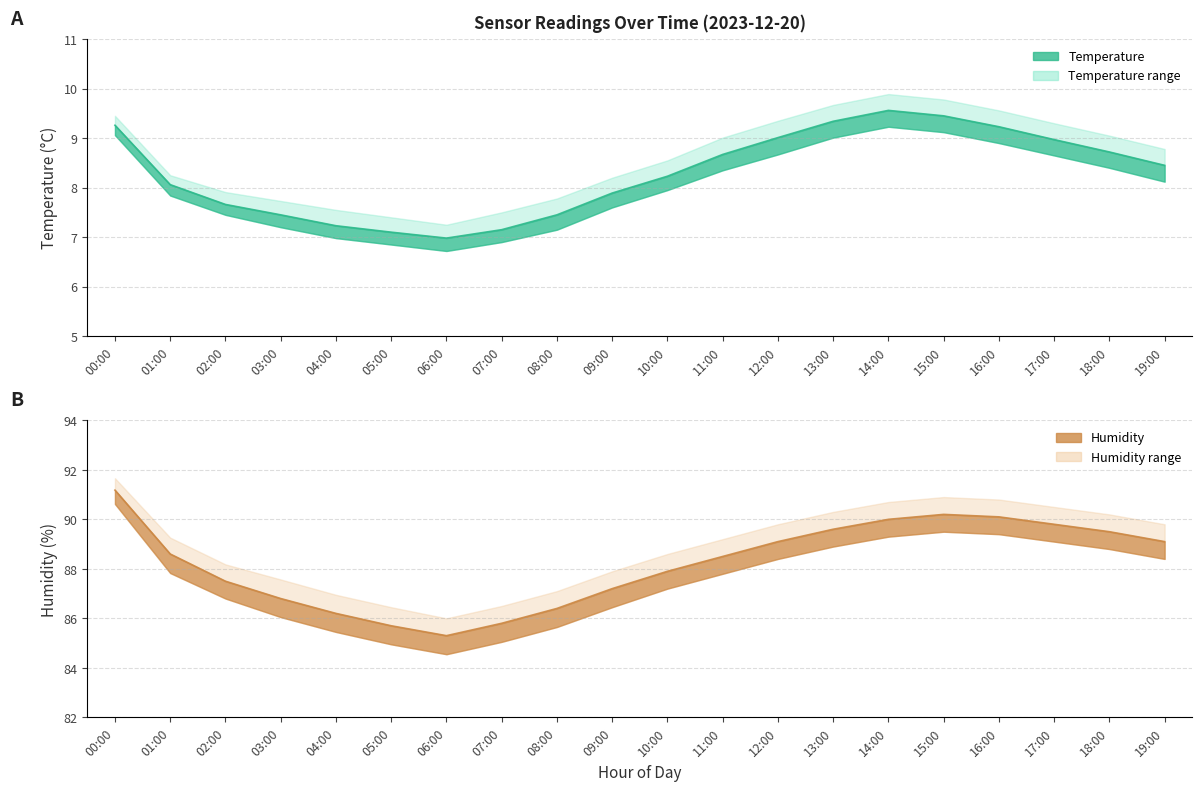

Reading left to right, what are all the values shown in this chart?

temperature: 00:00=9.3	01:00=8.1	02:00=7.7	03:00=7.5	04:00=7.2	05:00=7.1	06:00=7.0	07:00=7.2	08:00=7.5	09:00=7.9	10:00=8.2	11:00=8.7	12:00=9.0	13:00=9.3	14:00=9.6	15:00=9.4	16:00=9.2	17:00=9.0	18:00=8.7	19:00=8.4
temperature_upper: 00:00=9.4	01:00=8.2	02:00=7.9	03:00=7.7	04:00=7.5	05:00=7.4	06:00=7.2	07:00=7.5	08:00=7.8	09:00=8.2	10:00=8.6	11:00=9.0	12:00=9.3	13:00=9.7	14:00=9.9	15:00=9.8	16:00=9.6	17:00=9.3	18:00=9.1	19:00=8.8
temperature_lower: 00:00=9.1	01:00=7.8	02:00=7.5	03:00=7.2	04:00=7.0	05:00=6.8	06:00=6.7	07:00=6.9	08:00=7.2	09:00=7.6	10:00=8.0	11:00=8.3	12:00=8.7	13:00=9.0	14:00=9.2	15:00=9.1	16:00=8.9	17:00=8.7	18:00=8.4	19:00=8.1
humidity: 00:00=91.2	01:00=88.6	02:00=87.5	03:00=86.8	04:00=86.2	05:00=85.7	06:00=85.3	07:00=85.8	08:00=86.4	09:00=87.2	10:00=87.9	11:00=88.5	12:00=89.1	13:00=89.6	14:00=90.0	15:00=90.2	16:00=90.1	17:00=89.8	18:00=89.5	19:00=89.1
humidity_upper: 00:00=91.7	01:00=89.3	02:00=88.2	03:00=87.6	04:00=87.0	05:00=86.5	06:00=86.0	07:00=86.5	08:00=87.1	09:00=87.9	10:00=88.6	11:00=89.2	12:00=89.8	13:00=90.3	14:00=90.7	15:00=90.9	16:00=90.8	17:00=90.5	18:00=90.2	19:00=89.8
humidity_lower: 00:00=90.6	01:00=87.8	02:00=86.8	03:00=86.0	04:00=85.5	05:00=85.0	06:00=84.5	07:00=85.0	08:00=85.7	09:00=86.5	10:00=87.2	11:00=87.8	12:00=88.4	13:00=88.9	14:00=89.3	15:00=89.5	16:00=89.4	17:00=89.1	18:00=88.8	19:00=88.4